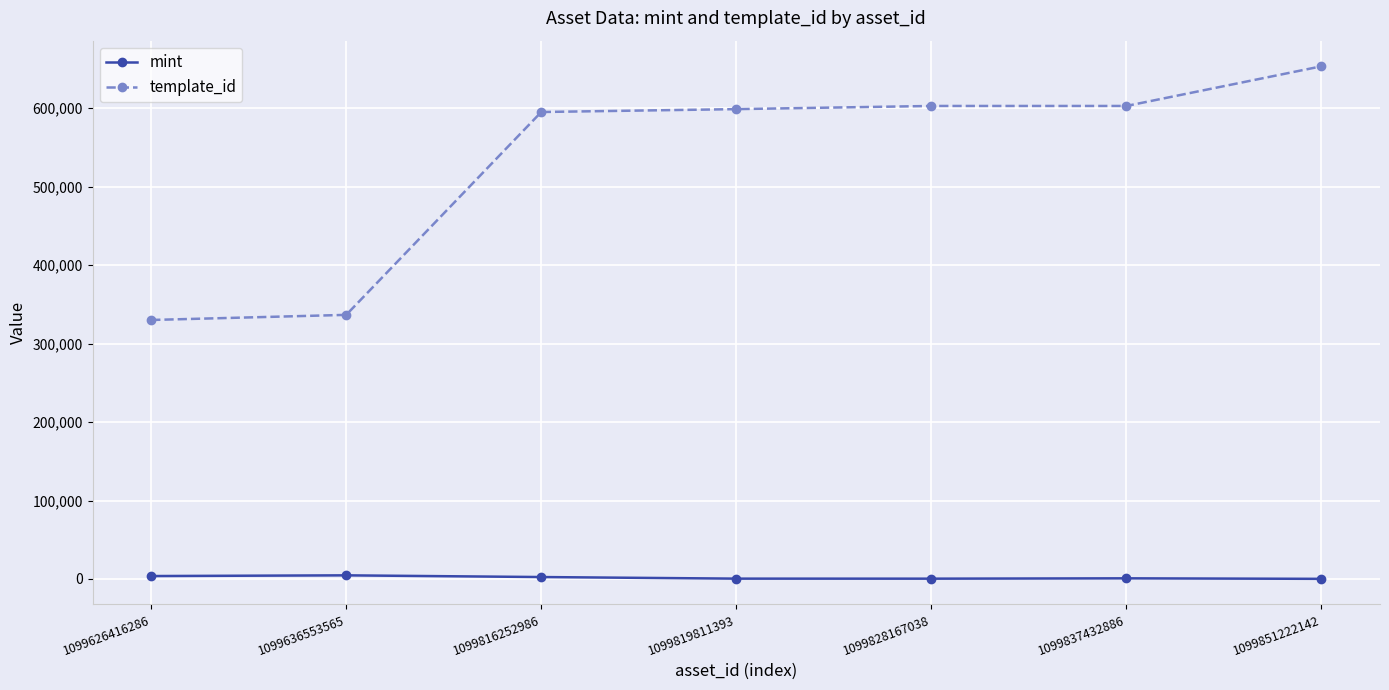

The value of template_id at 1099819811393 is 598905. True or false?

True